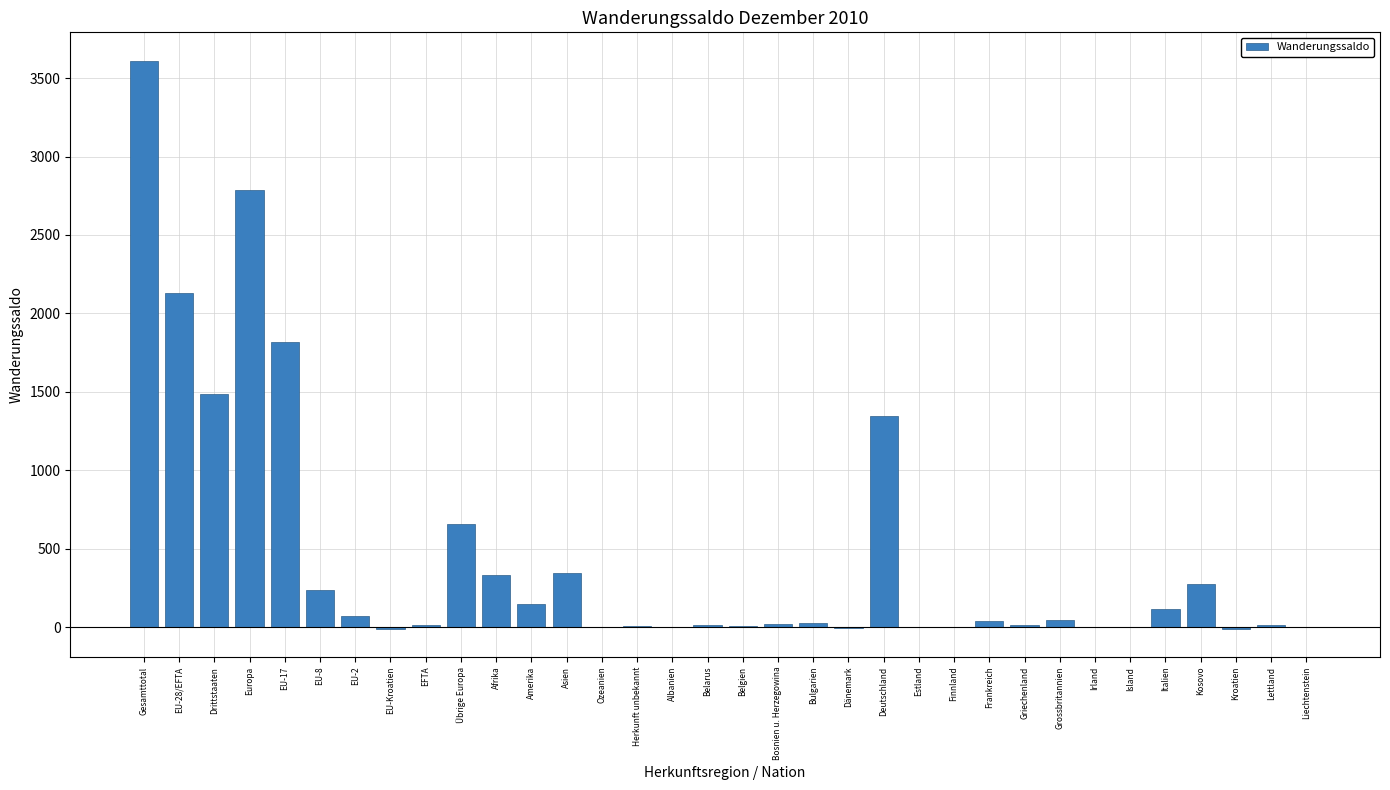

Which label corresponds to the largest value in the chart?

Gesamttotal